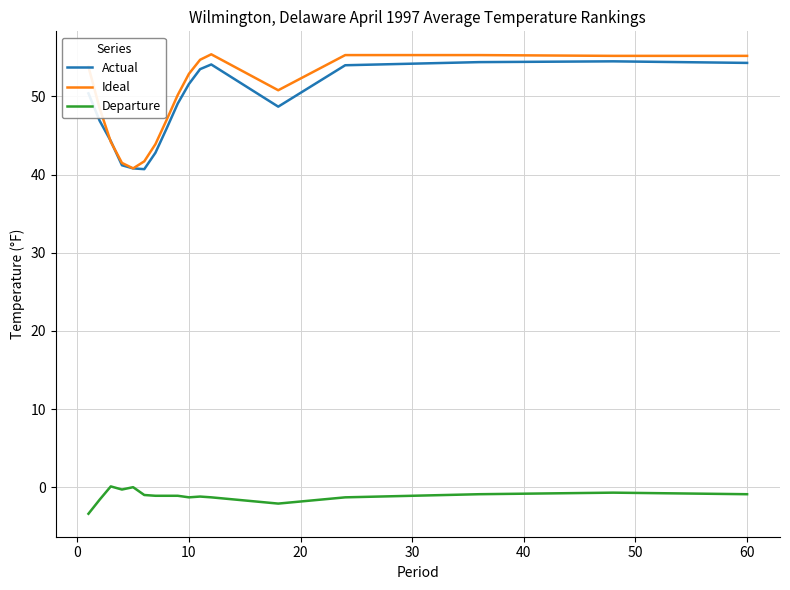

True or false: Actual and Departure intersect in this chart.

False